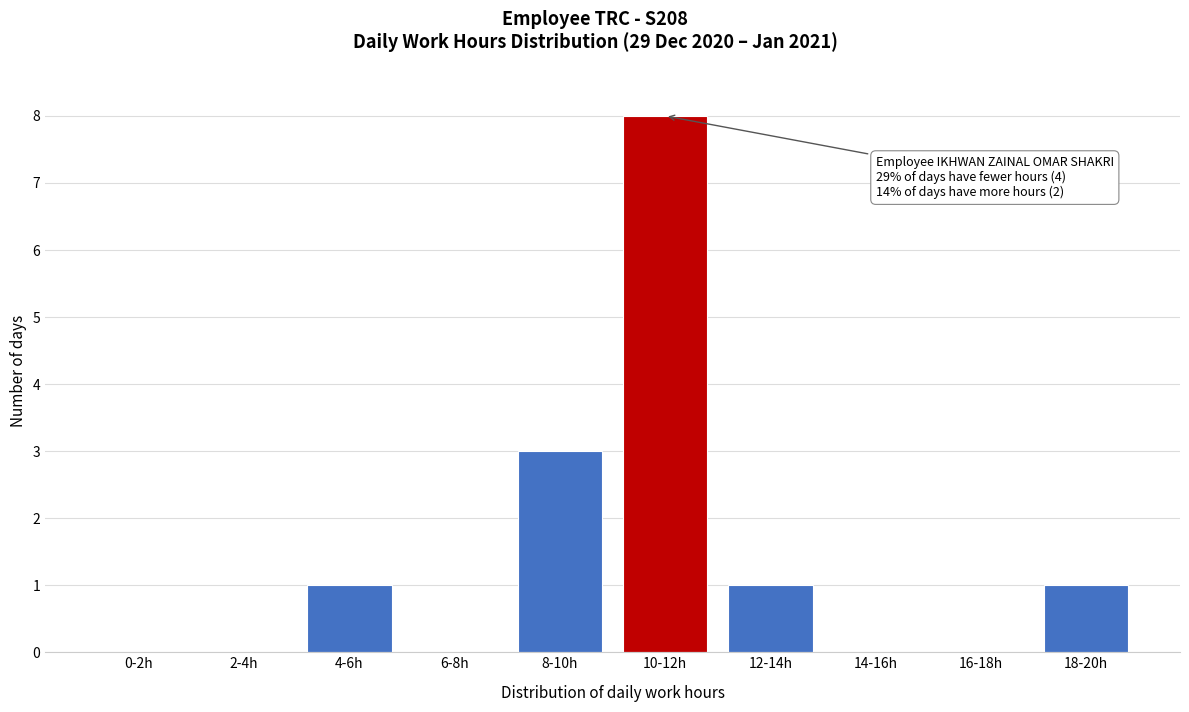

Reading left to right, list all the values displayed in this chart.

0-2h=0	2-4h=0	4-6h=1	6-8h=0	8-10h=3	10-12h=8	12-14h=1	14-16h=0	16-18h=0	18-20h=1